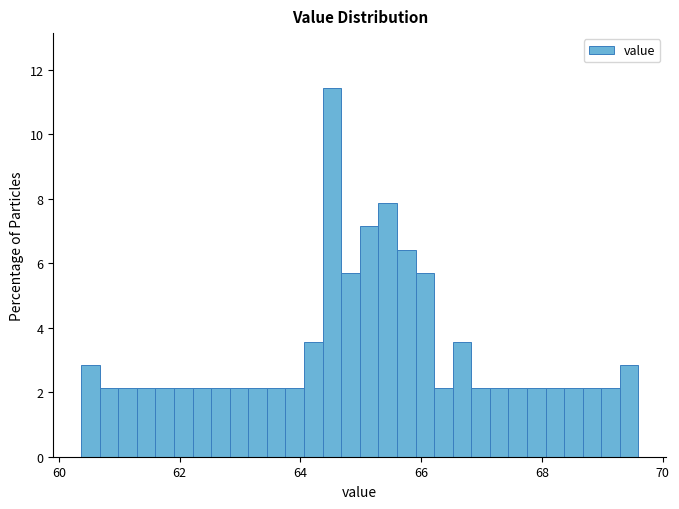

Around what value on the x-axis is the tallest bar? Give the approximate position of its centre, as read against the axis.

64.6